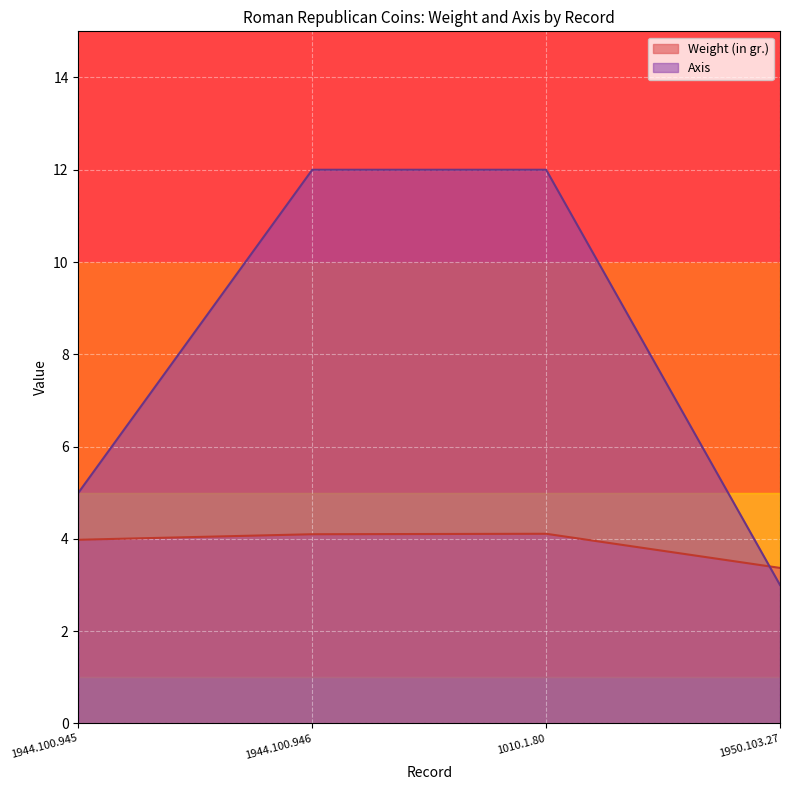

True or false: Axis has more than 2 points higher than both neighbors.

False